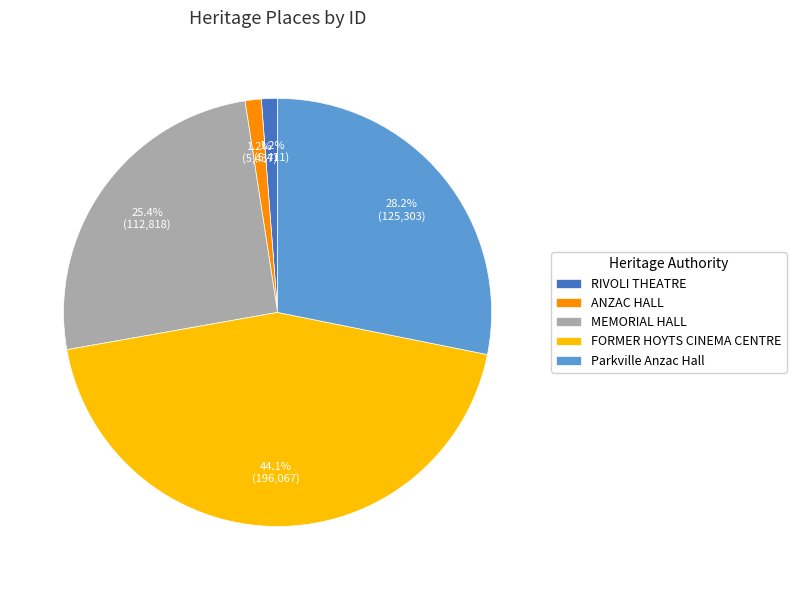

What percentage is the MEMORIAL HALL slice, to the nearest percent?

25%